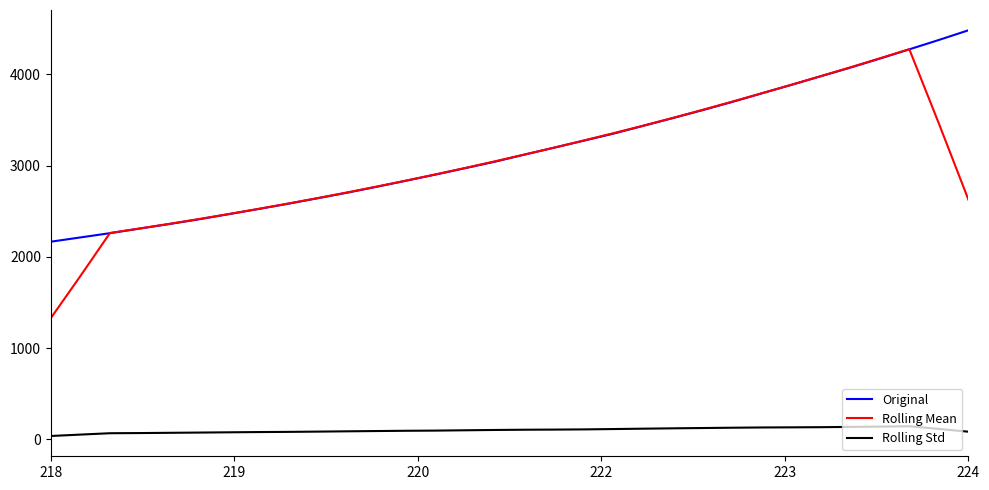

True or false: Rolling Mean and Rolling Std intersect in this chart.

False